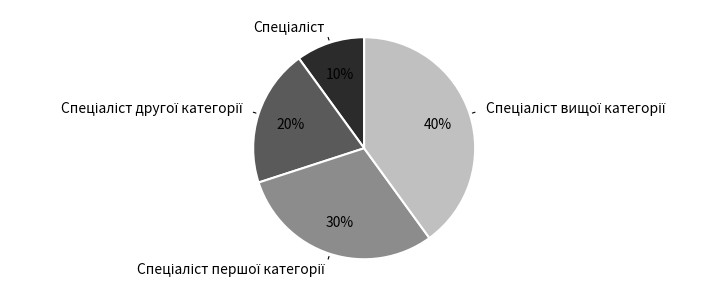

To the nearest percent, what is the difference between the largest and smallest slice percentages?

30%